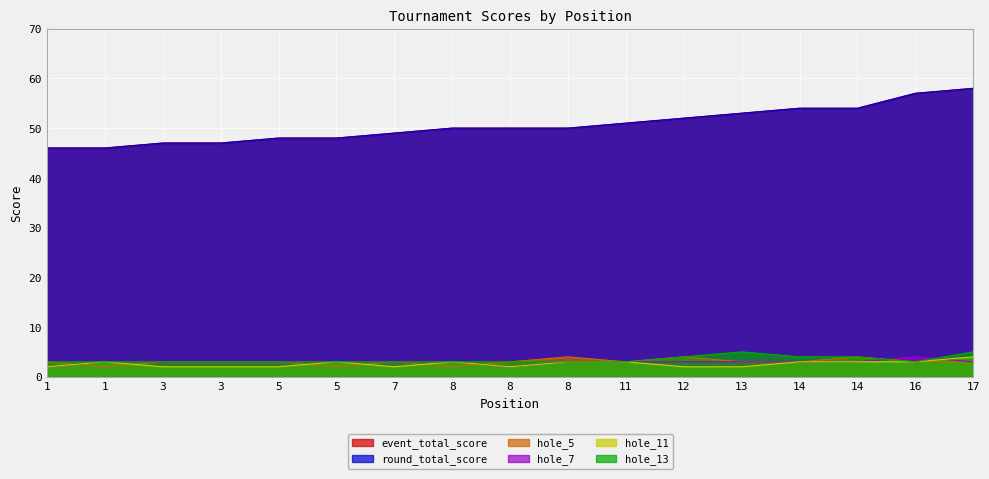

How many lines are shown in the chart?

6